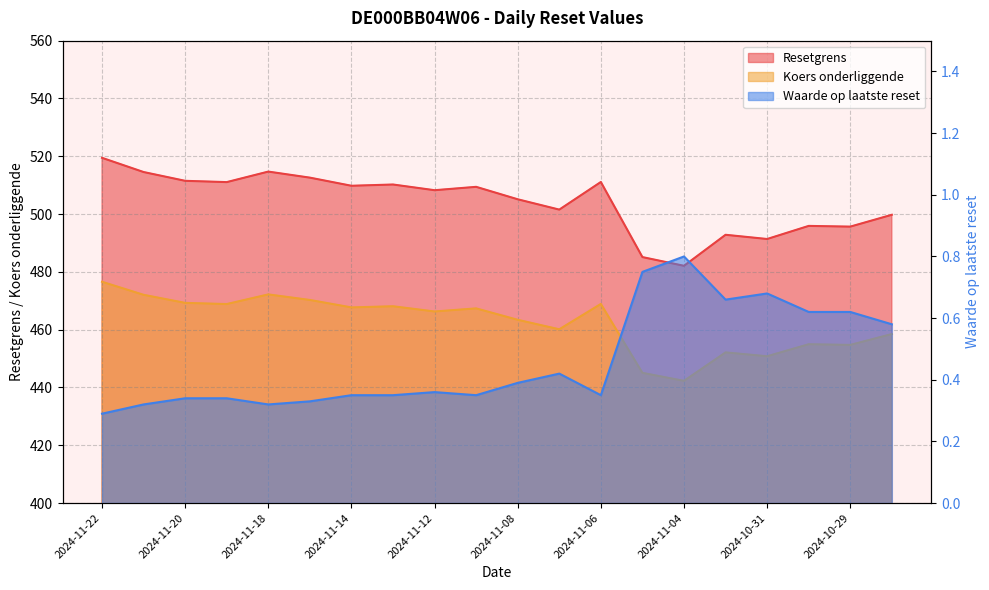

What are all the series names shown in the legend?

Resetgrens, Koers onderliggende, Waarde op laatste reset